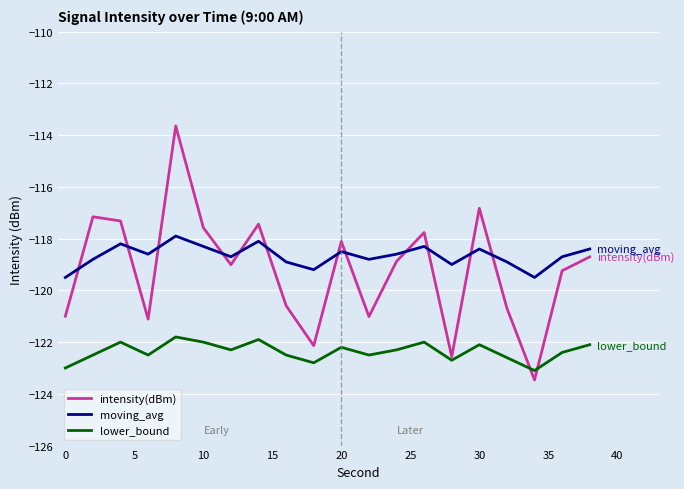

True or false: lower_bound and moving_avg intersect in this chart.

False